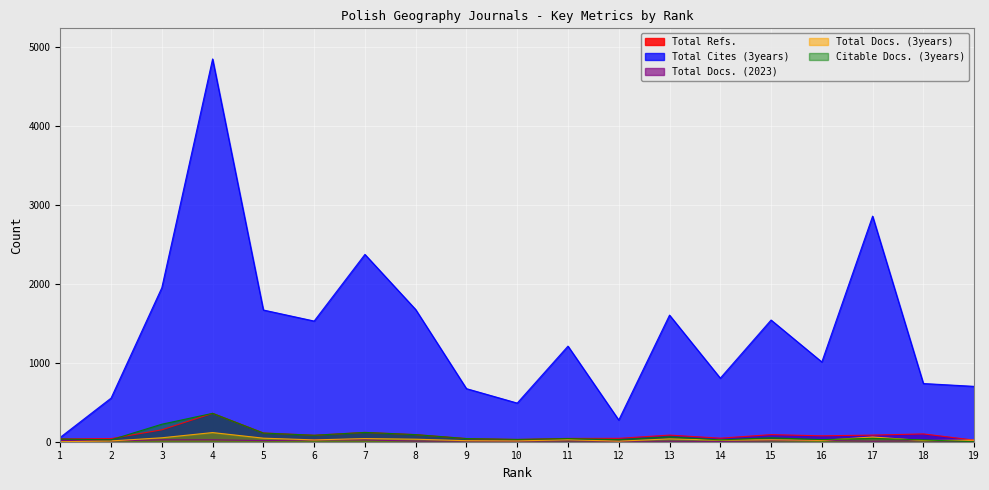

Is the value of Total Refs. at 3 greater than the value of Total Docs. (3years) at 15?

Yes